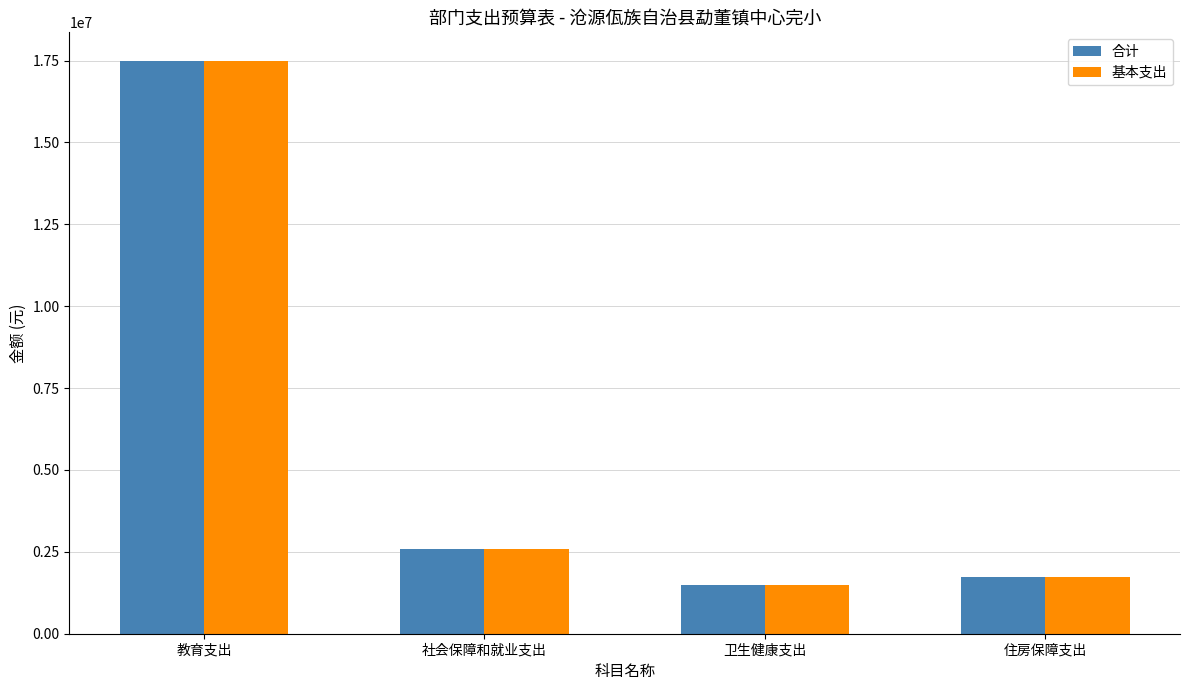

What is the difference between the 合计 values at 教育支出 and 卫生健康支出?

16007139.7